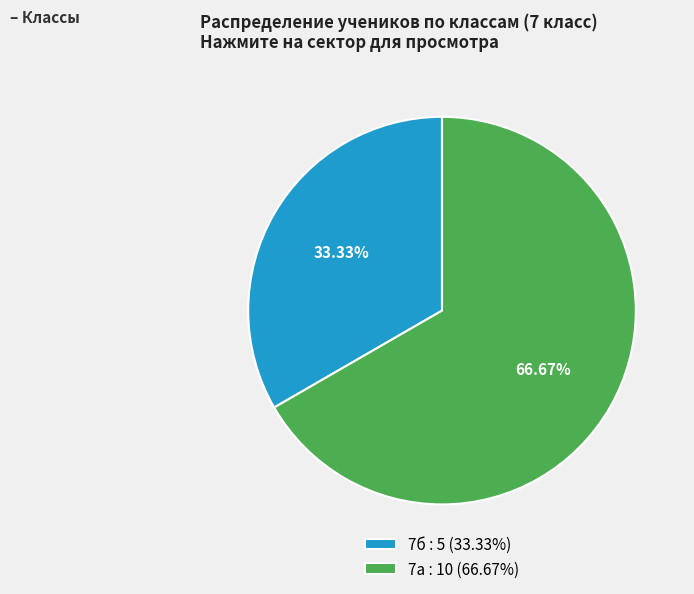

Count the number of slices in the pie.

2